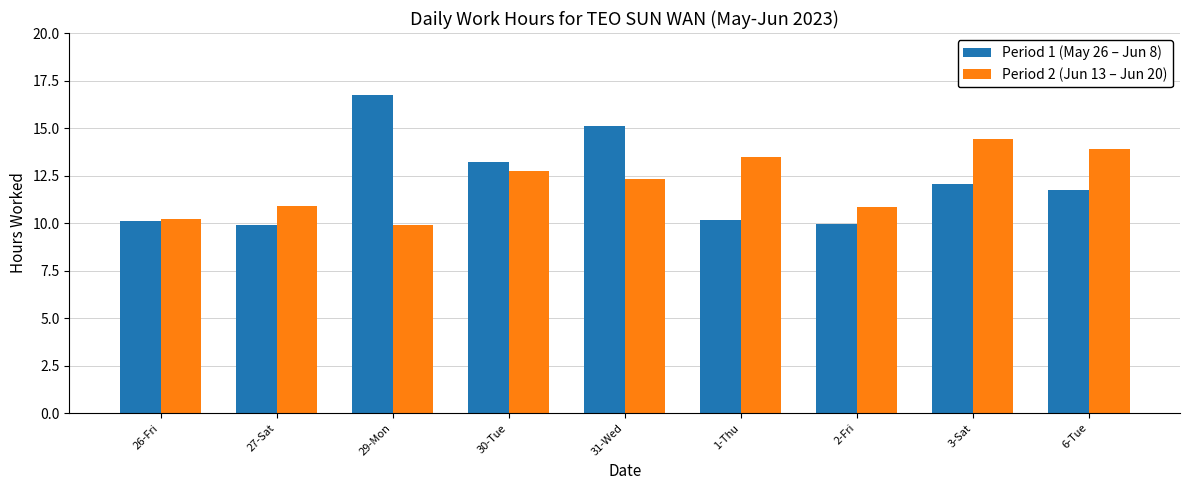

At how many categories does at least one series exceed 11?

6